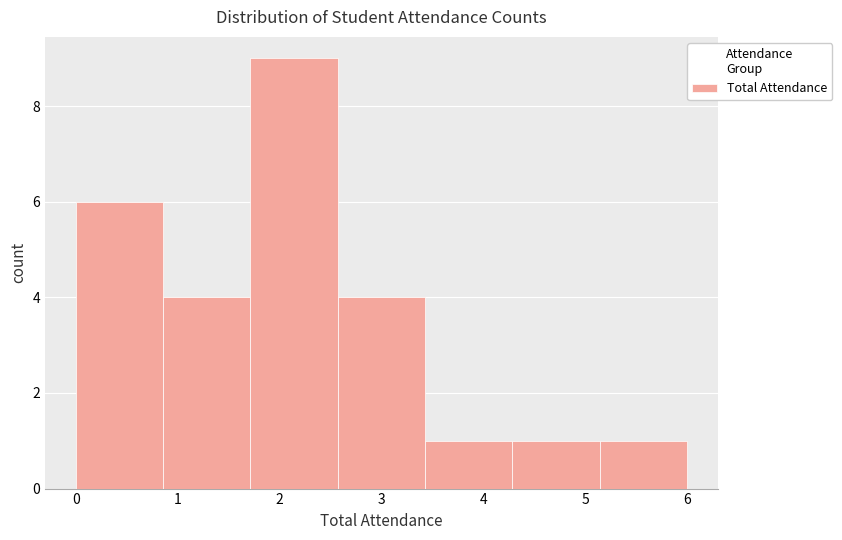

Over which range of the x-axis is the bar tallest?

1.7 to 2.6